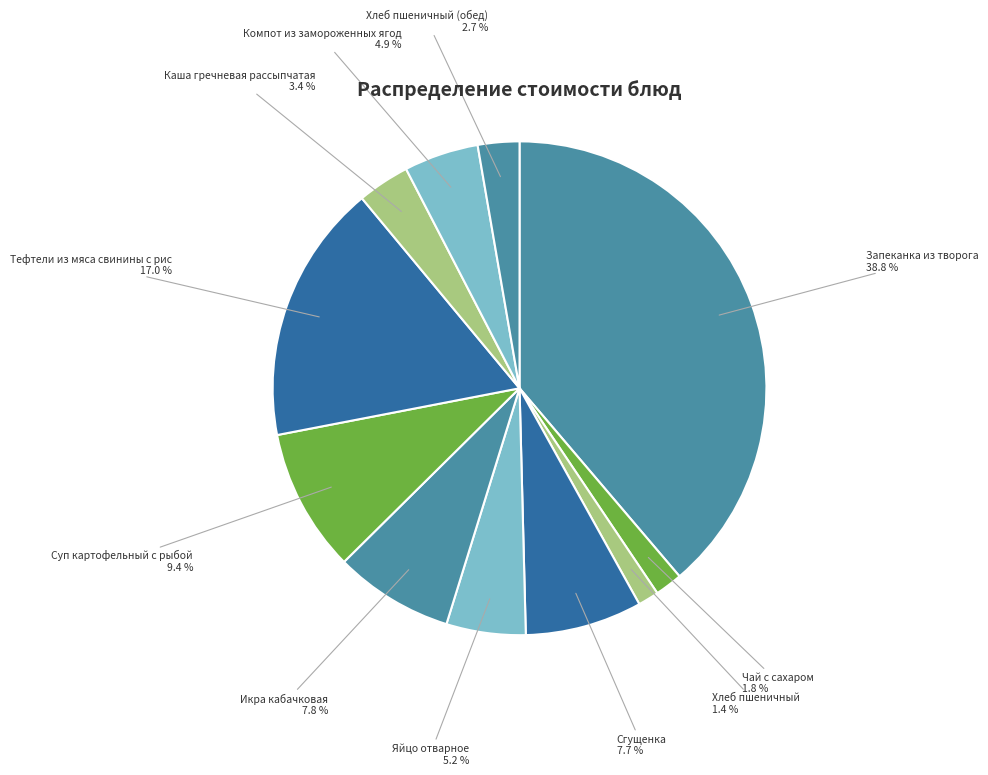

Between Сгущенка and Каша гречневая рассыпчатая, which is larger?

Сгущенка